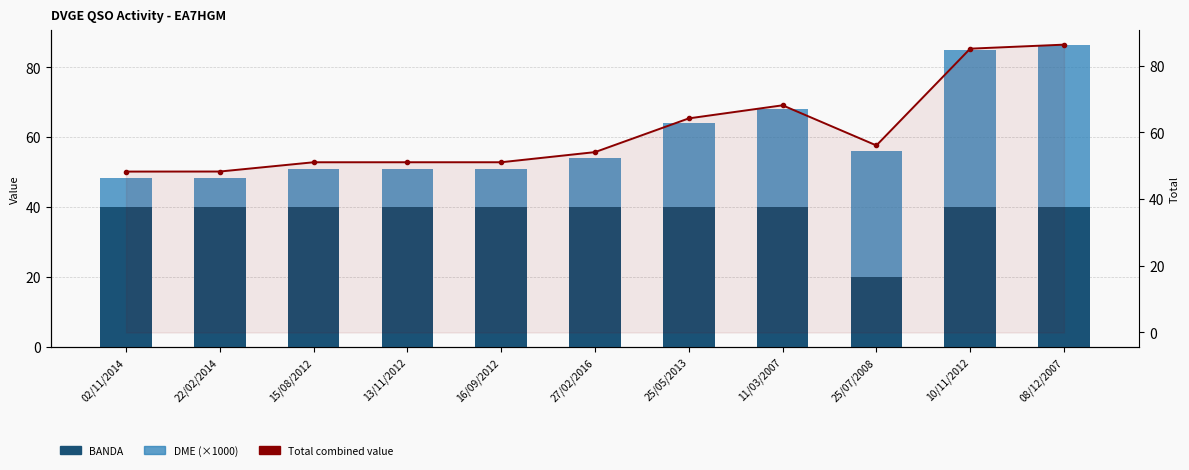

Between 08/12/2007 and 16/09/2012, which is larger?

08/12/2007